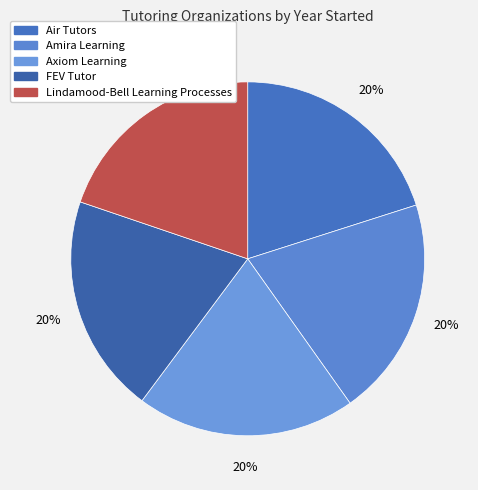

Do Lindamood-Bell Learning Processes and Air Tutors together represent more than half of the pie?

No